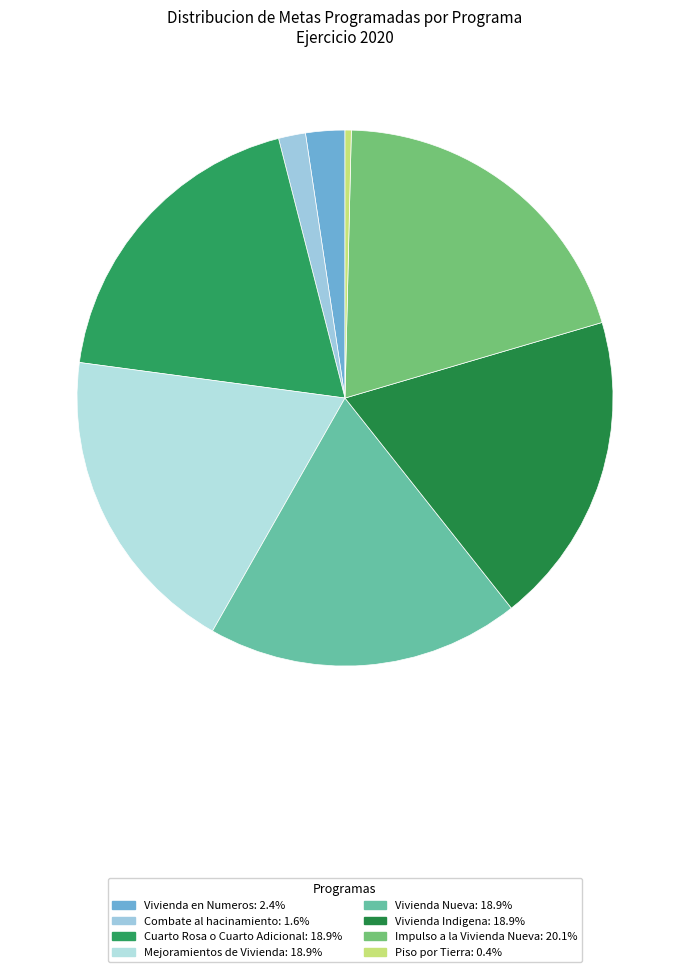

Is it true that Cuarto Rosa o Cuarto Adicional is 11% of the pie?

False